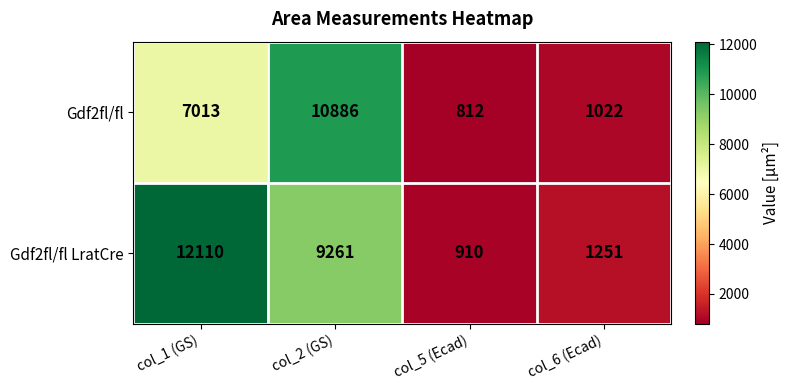

Is it true that Gdf2fl/fl equals 812 at col_5 (Ecad)?

True